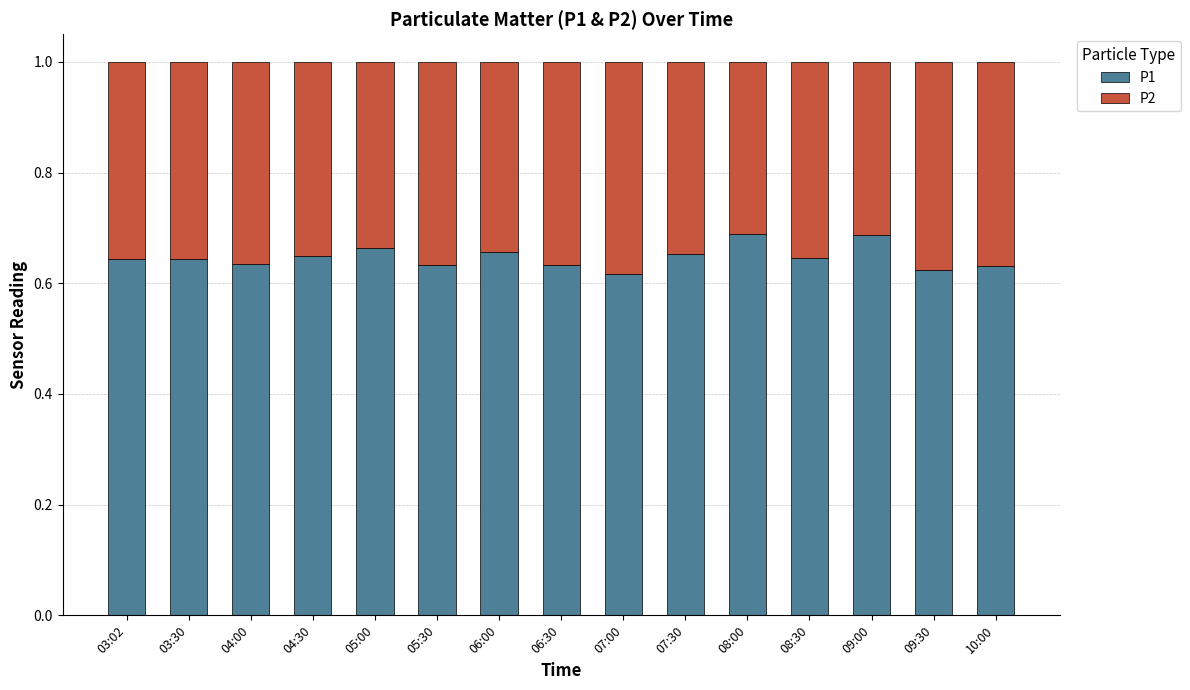

The P1 series shows 0.3 at 08:30. True or false?

False